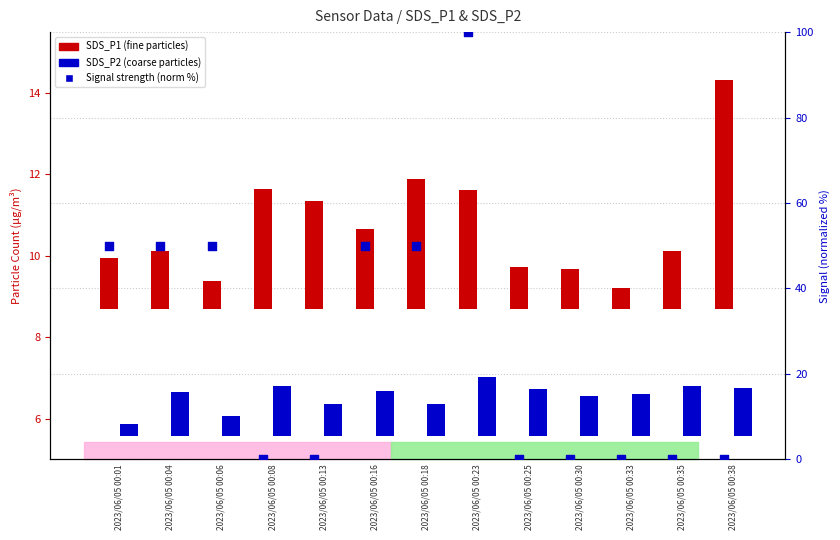

Which series has the largest total across all categories?

Signal (norm)